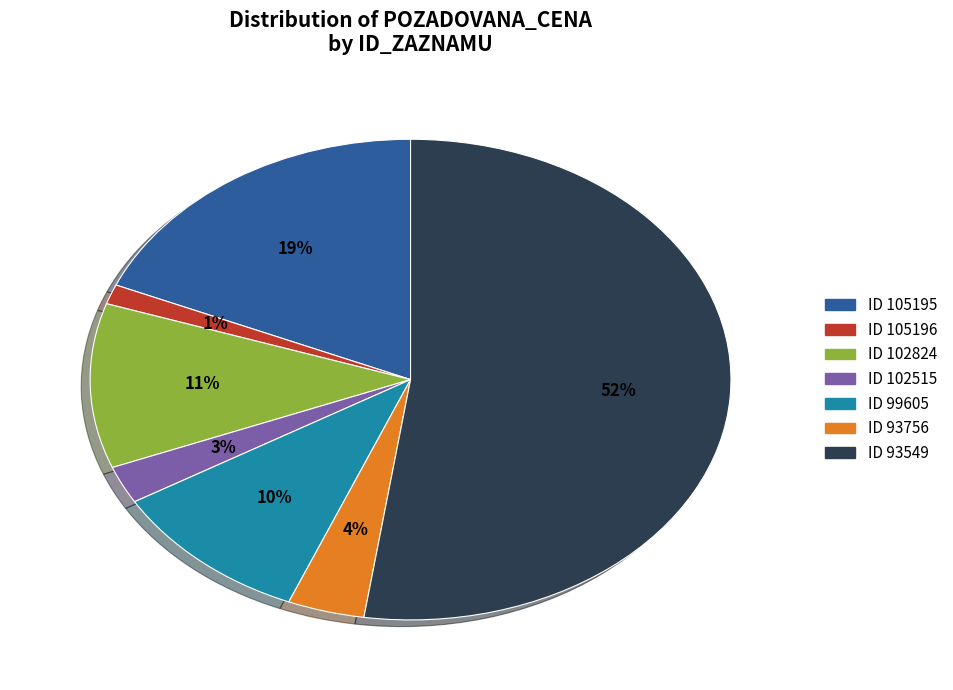

How many slices are in this pie chart?

7